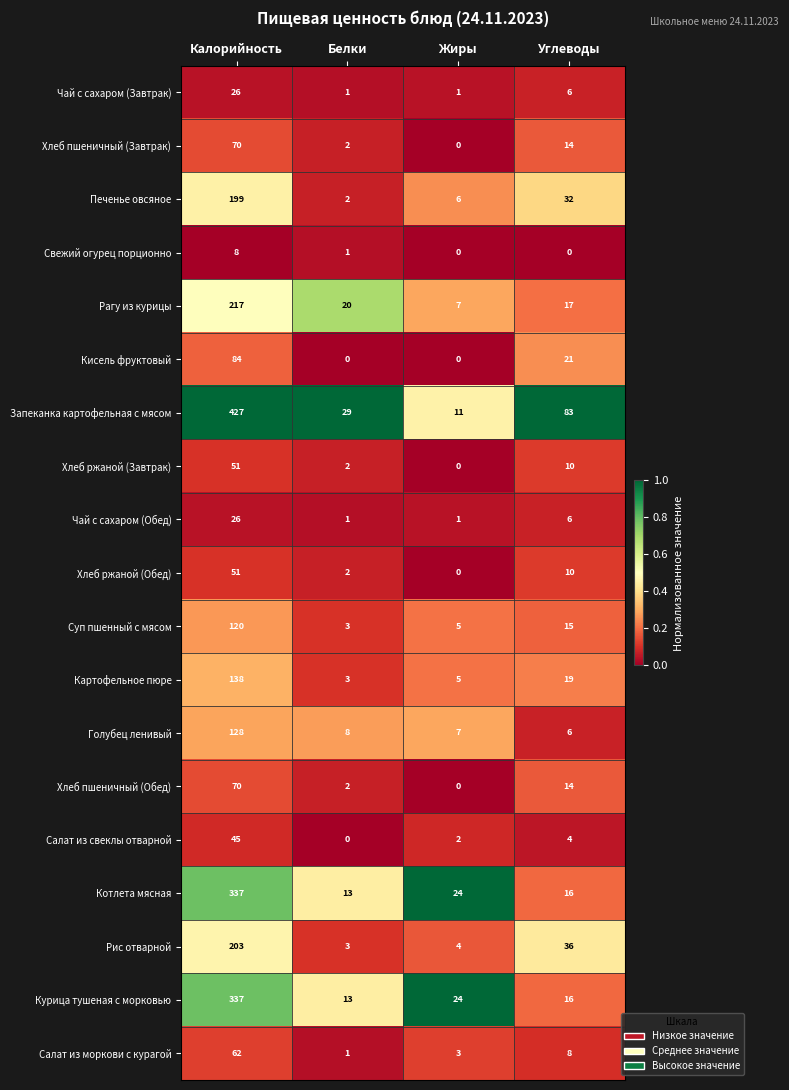

How many data points does each series have?

4